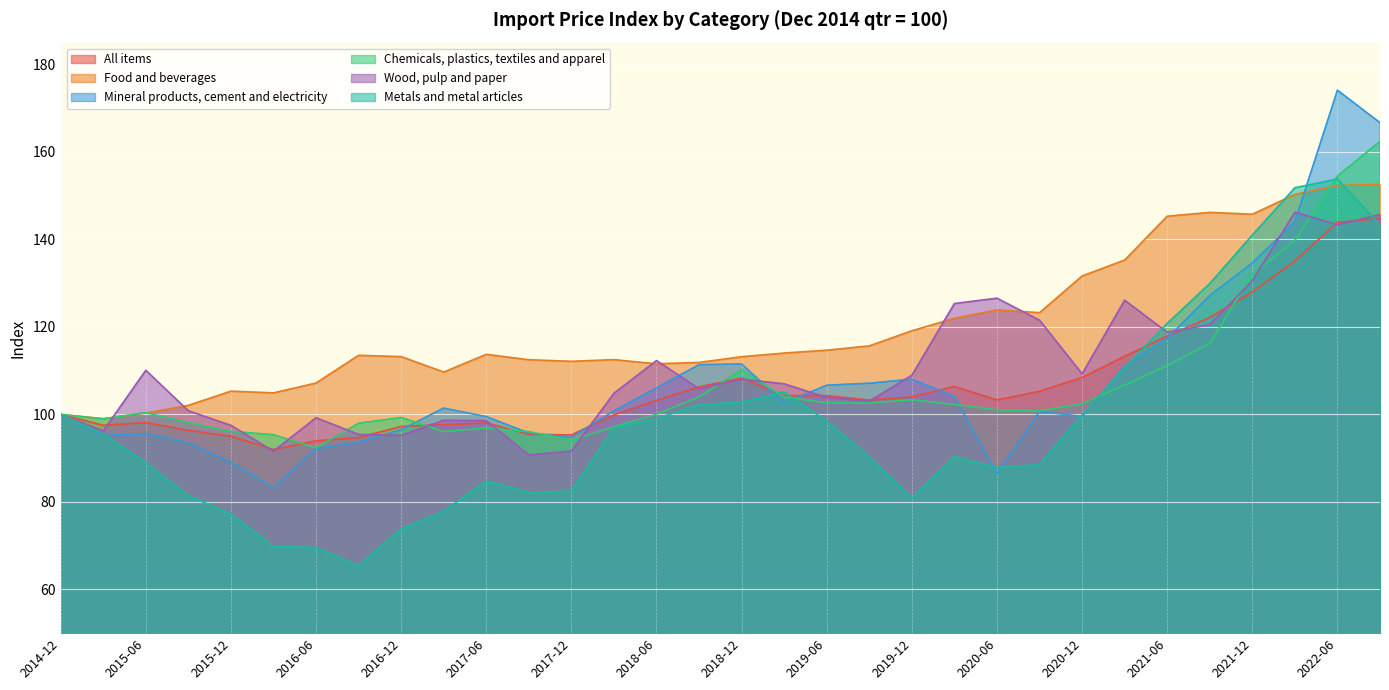

Which category has the highest value in the Mineral products, cement and electricity series?

2022-06